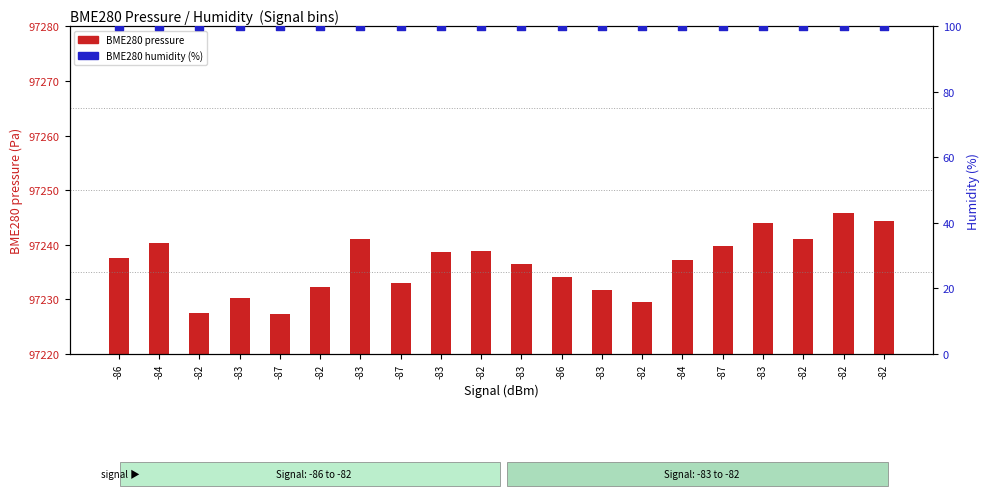

Which series reaches the maximum Y coordinate?

BME280 humidity (%)